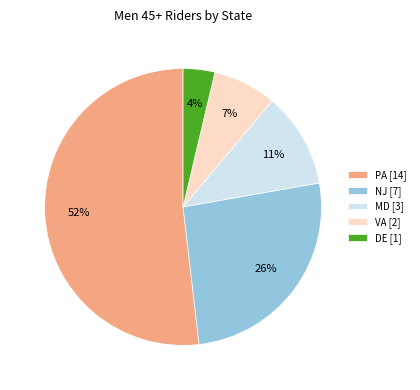

Which category has the biggest portion of the pie?

PA